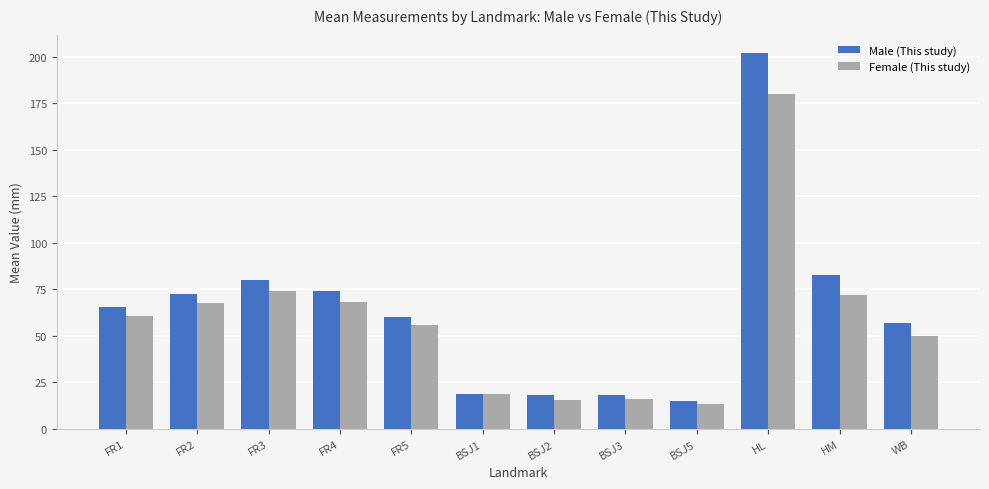

Count the number of categories in the chart.

12